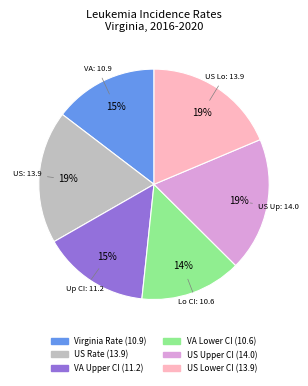

Is there any slice that represents more than half of the pie?

No